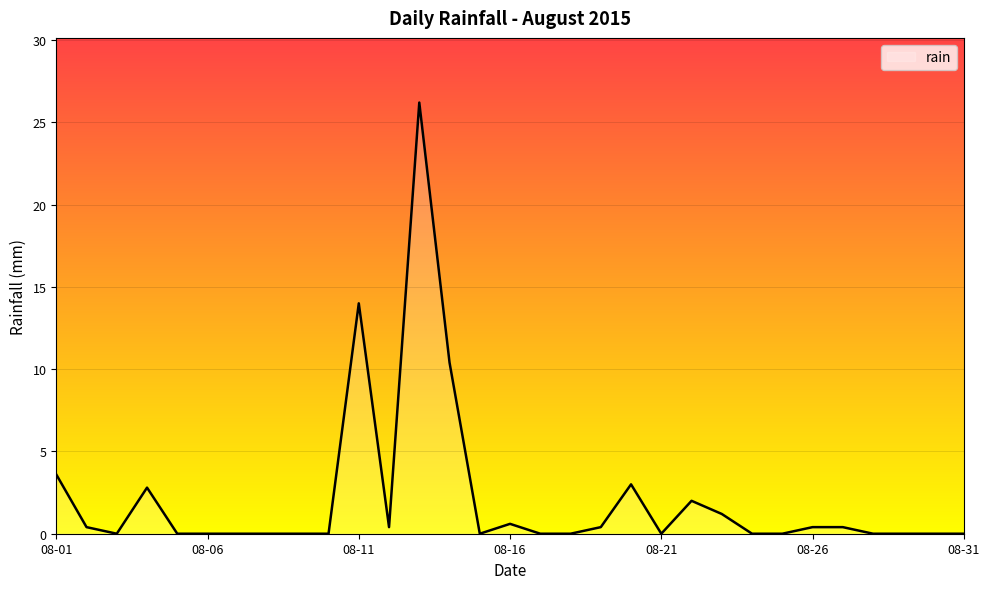

What is the greatest value displayed?

26.2